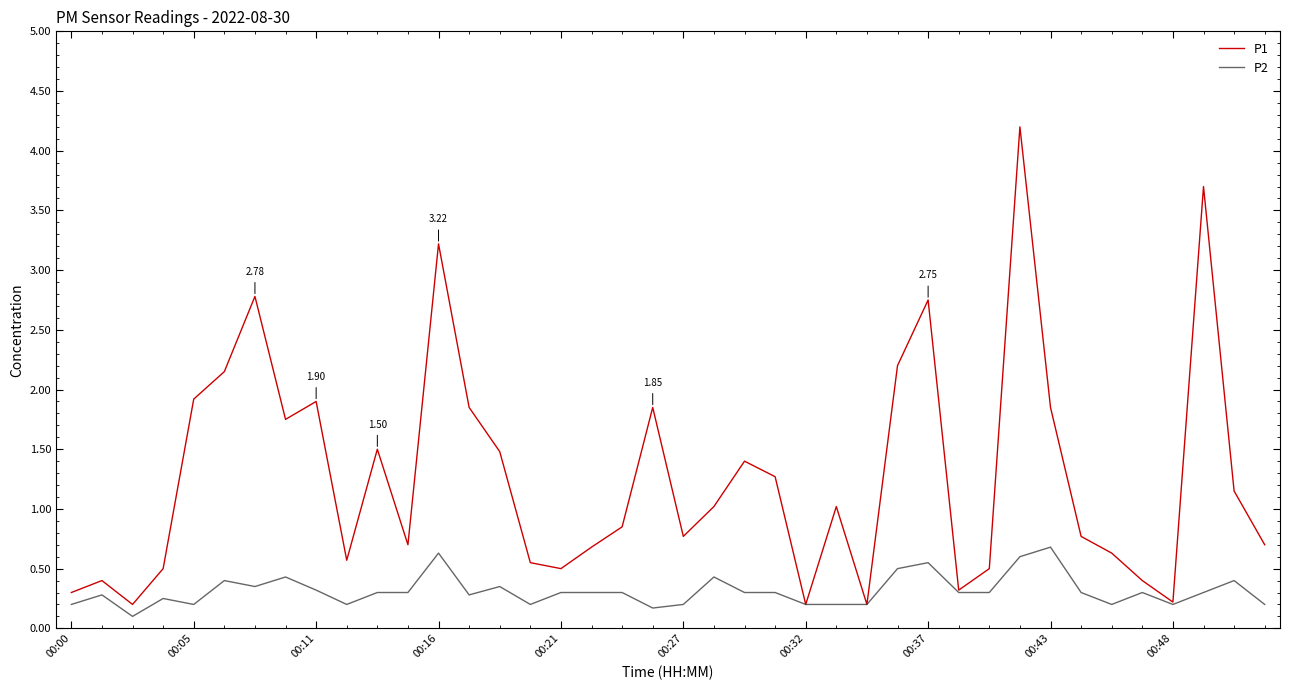

Which series has the largest range (max minus min)?

P1